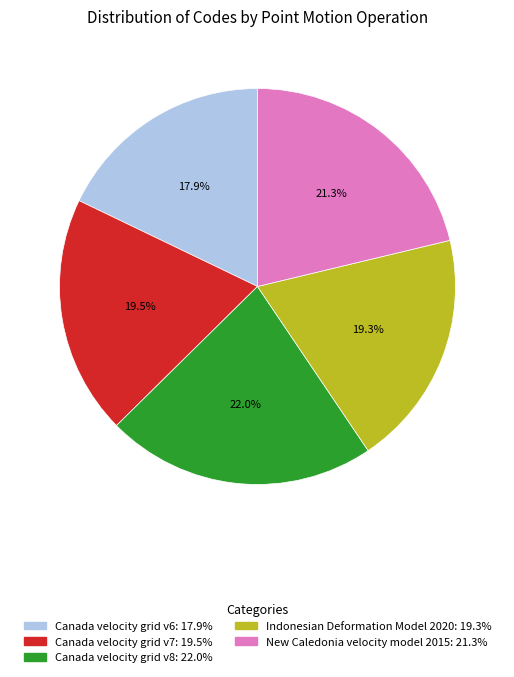

Approximately how many times larger is the value at New Caledonia velocity model 2015 compared to Canada velocity grid v6?

1.2